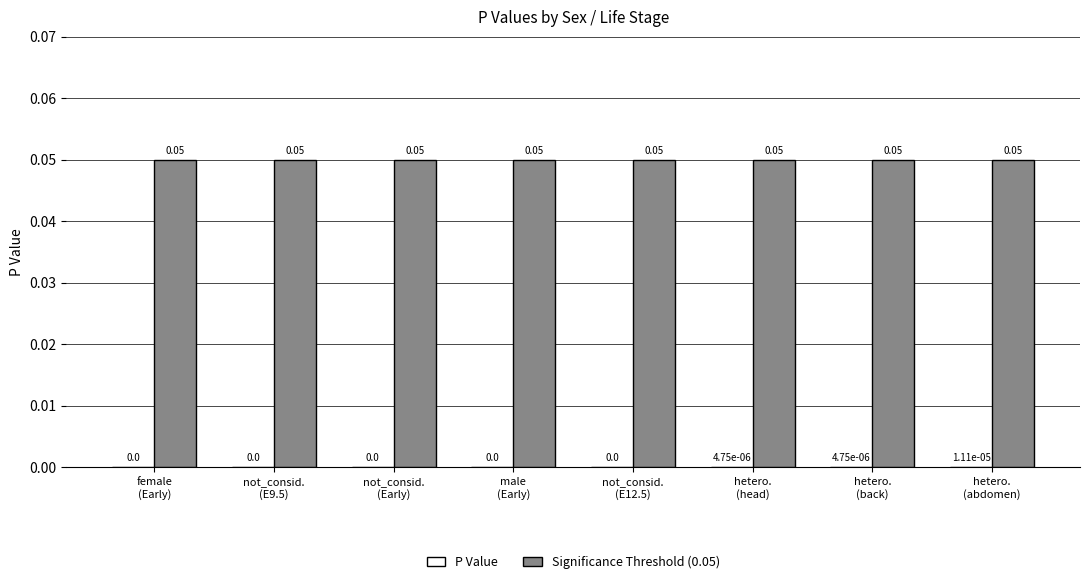

Reading left to right, transcribe all the data shown in this chart.

P Value: female
(Early)=0.0	not_consid.
(E9.5)=0.0	not_consid.
(Early)=0.0	male
(Early)=0.0	not_consid.
(E12.5)=0.0	hetero.
(head)=0.0	hetero.
(back)=0.0	hetero.
(abdomen)=0.0
Significance Threshold (0.05): female
(Early)=0.1	not_consid.
(E9.5)=0.1	not_consid.
(Early)=0.1	male
(Early)=0.1	not_consid.
(E12.5)=0.1	hetero.
(head)=0.1	hetero.
(back)=0.1	hetero.
(abdomen)=0.1